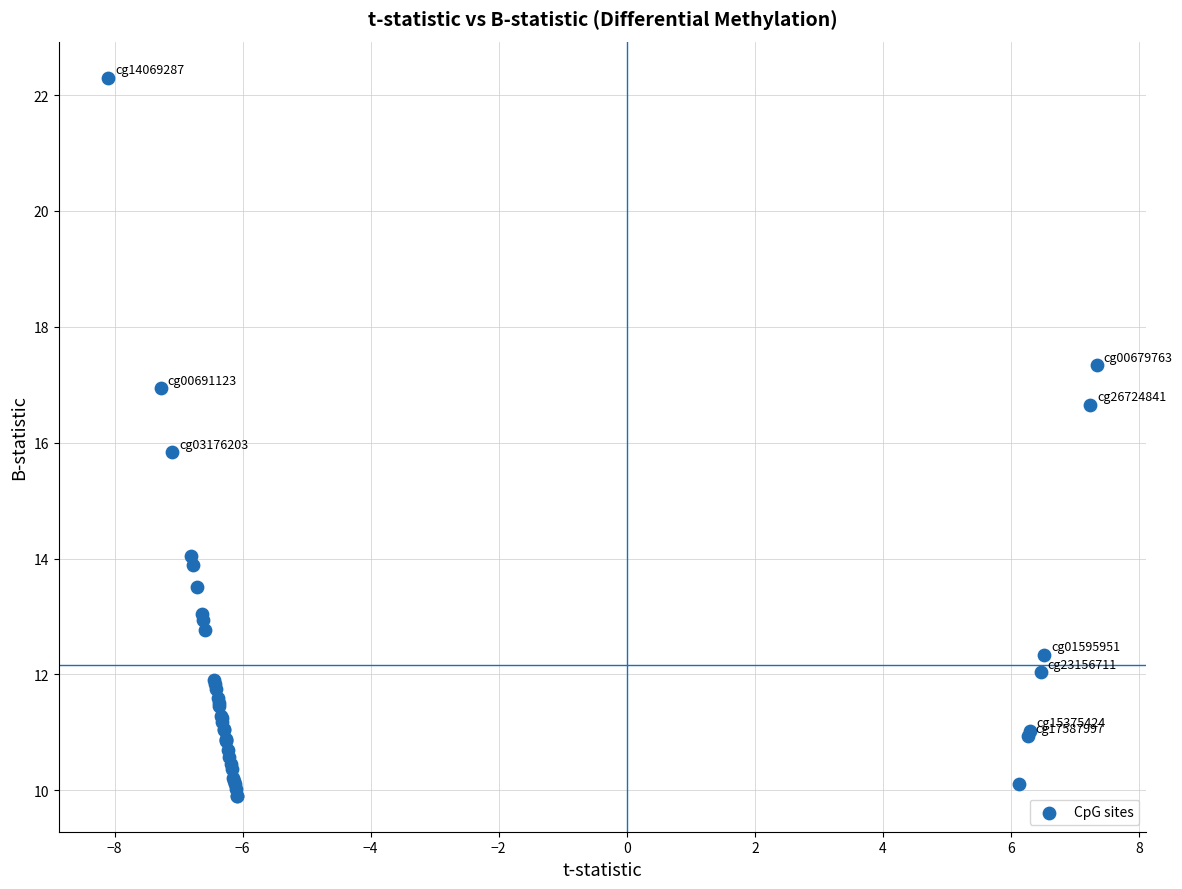

What Y value in the scatter plot is closest to 16?

15.8